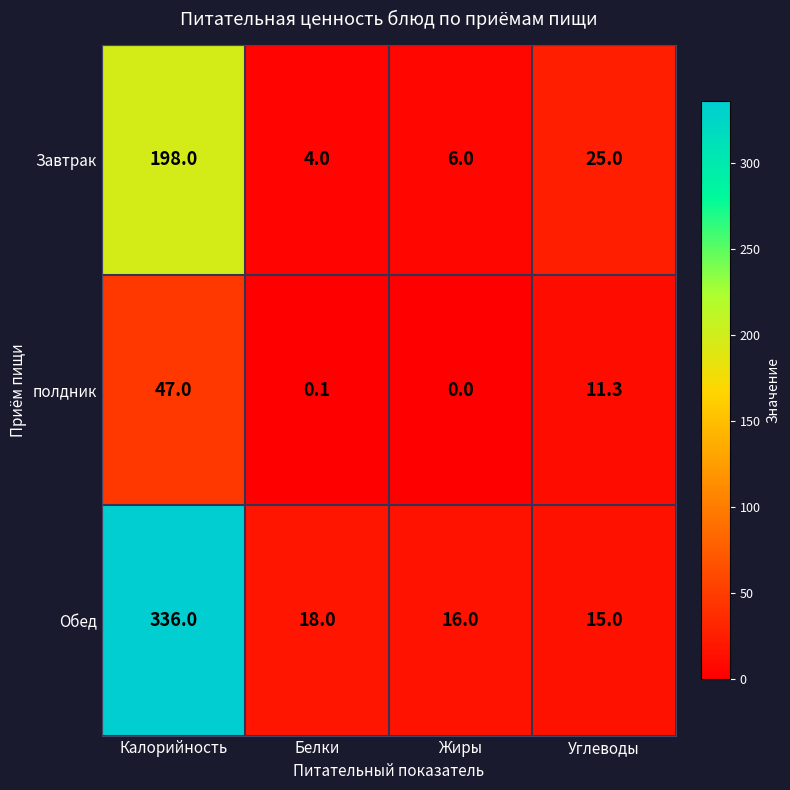

True or false: Завтрак has a value of 133.4 at Калорийность.

False